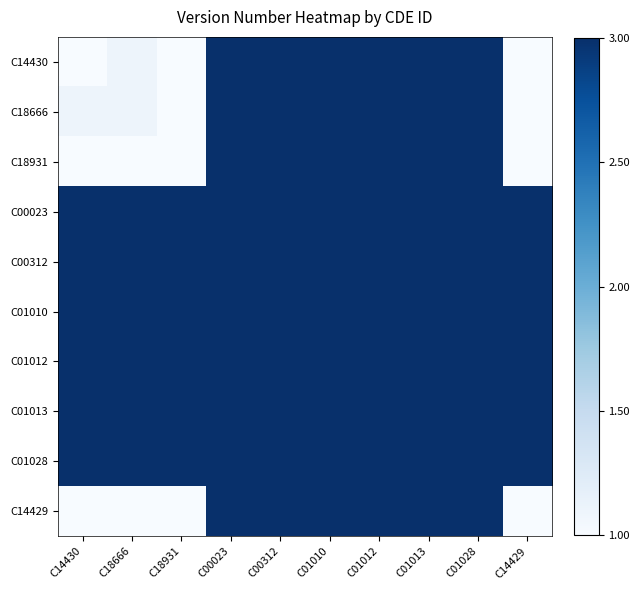

Count the number of categories in the chart.

10